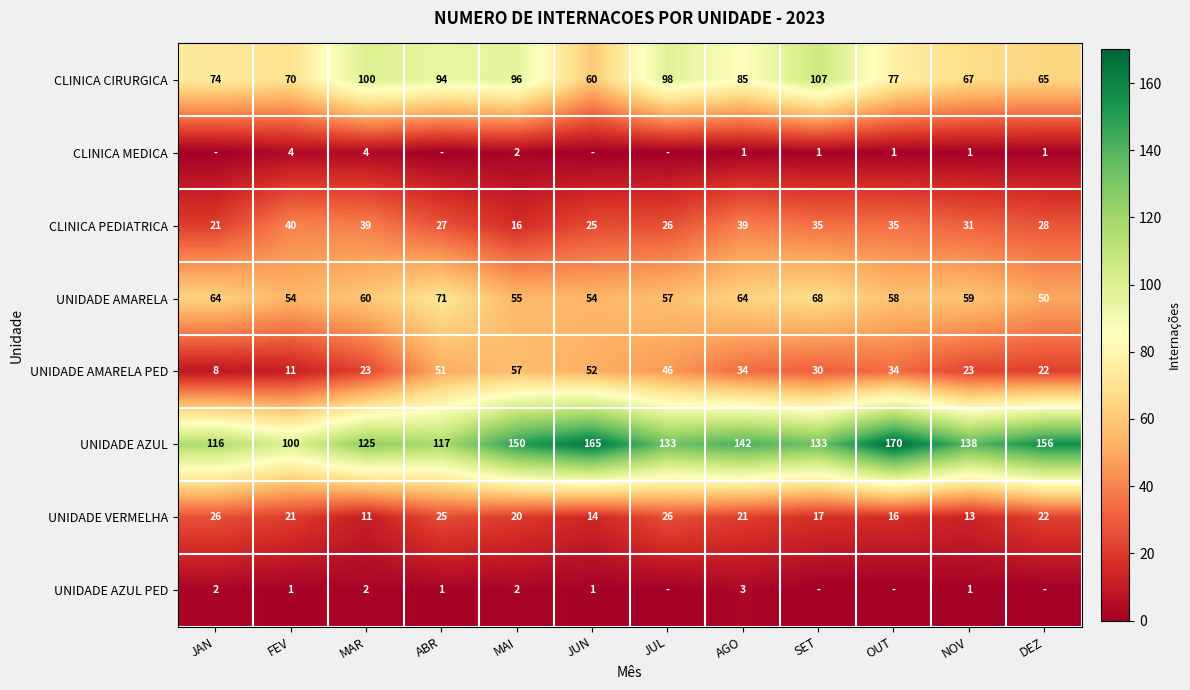

True or false: CLINICA PEDIATRICA has a value of 26 at MAI.

False